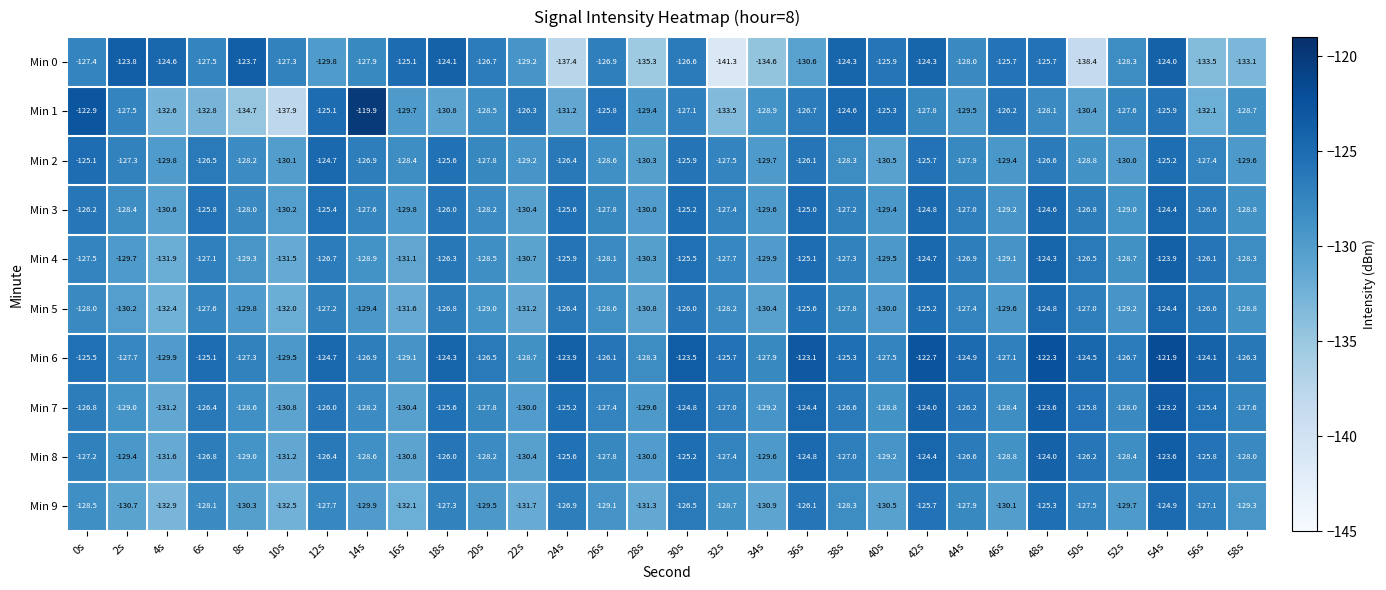

What is the average value of the Min 5 series?

-128.4